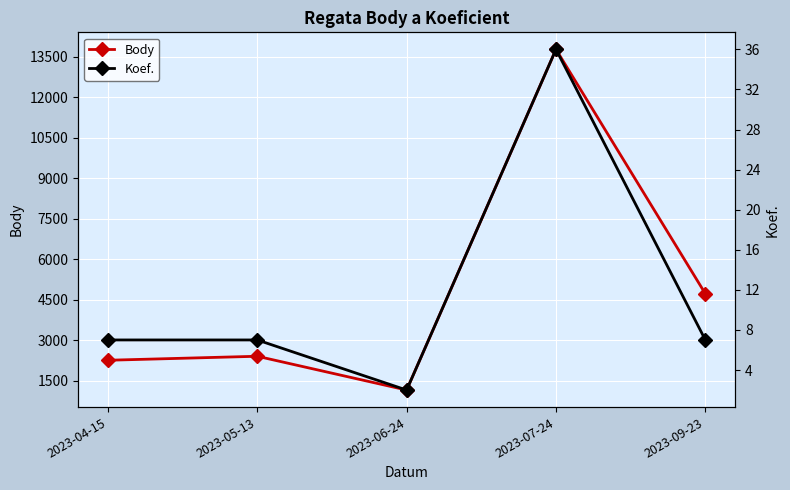

True or false: Body and Koef. intersect in this chart.

False